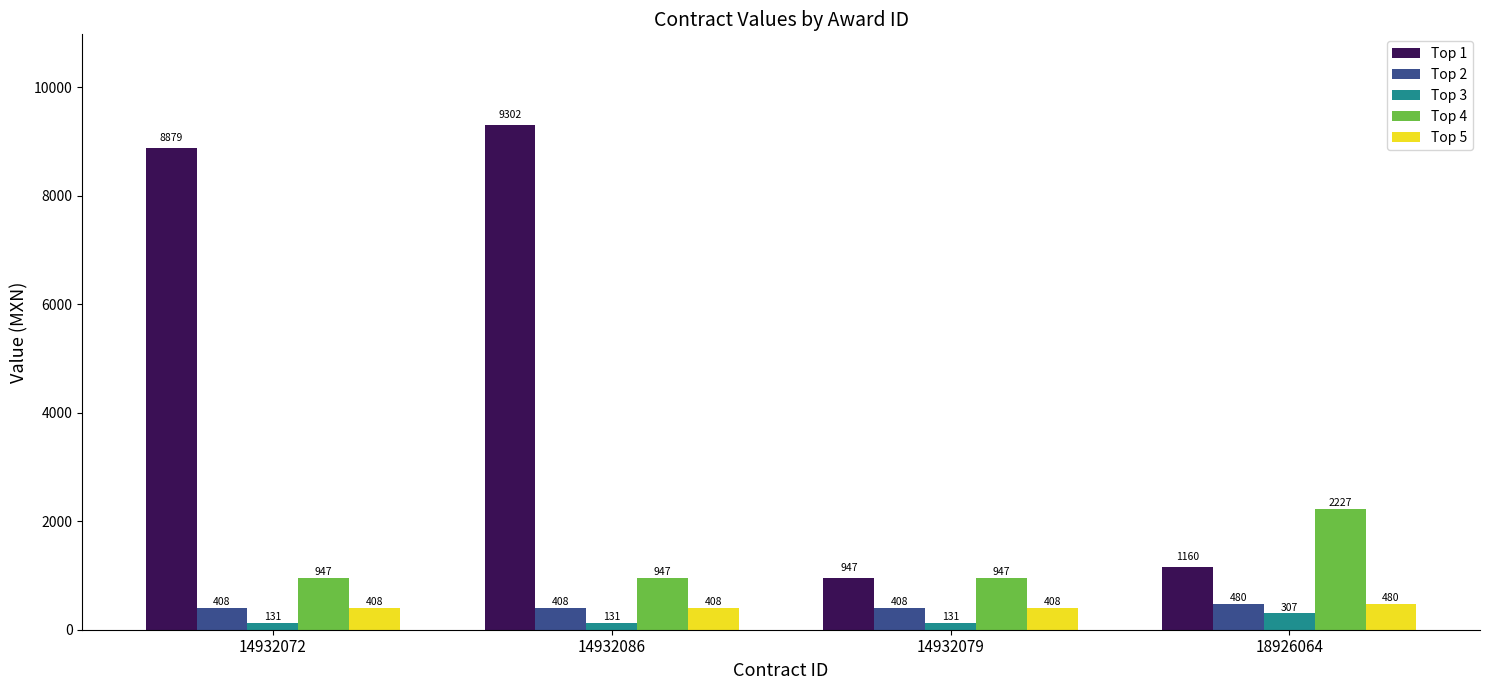

What is the average value of the Top 4 series?

1267.1